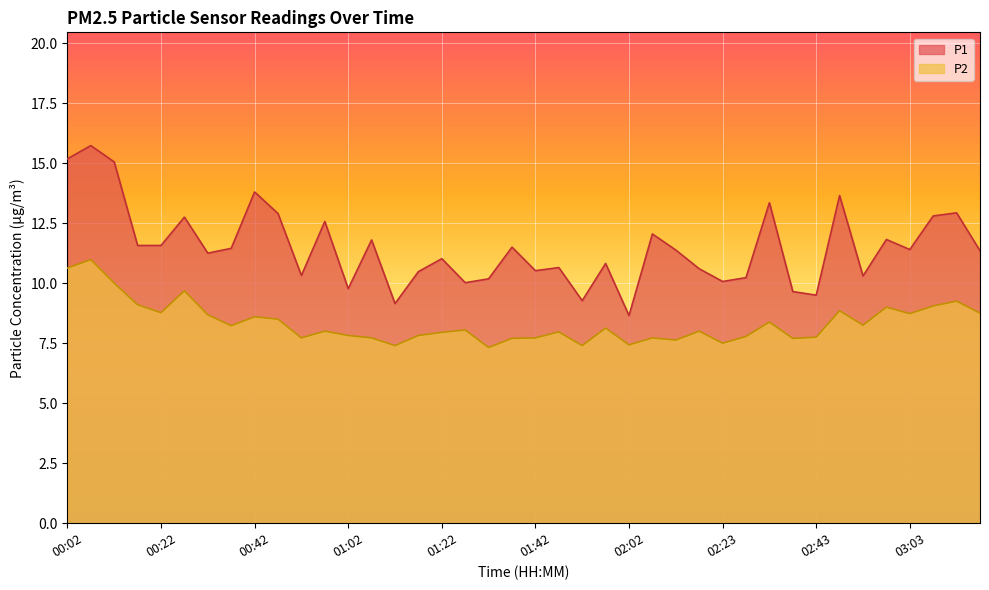

The P2 series shows 8.0 at 00:57. True or false?

True